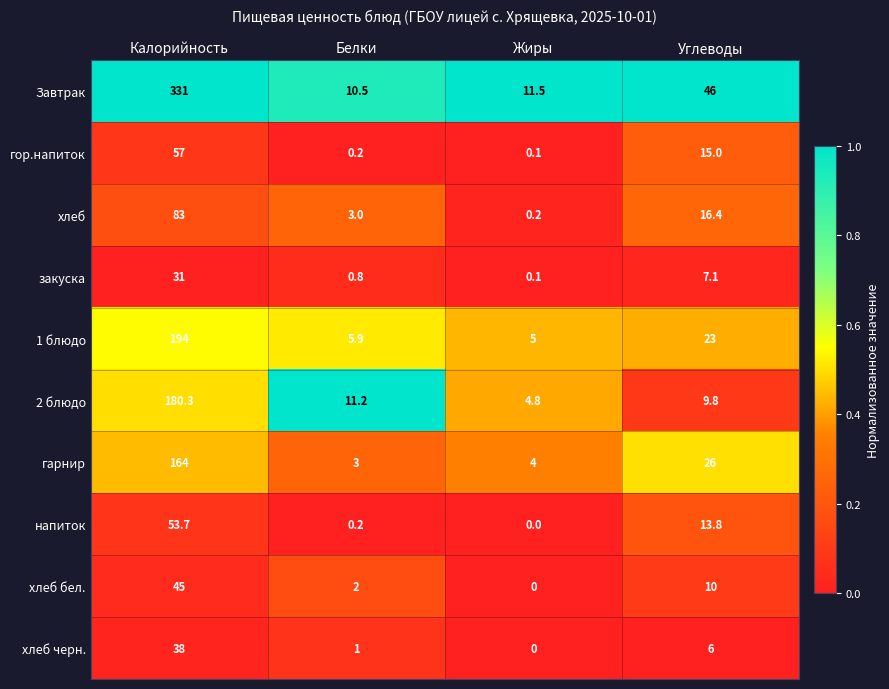

True or false: Завтрак has a value of 10.5 at Белки.

True